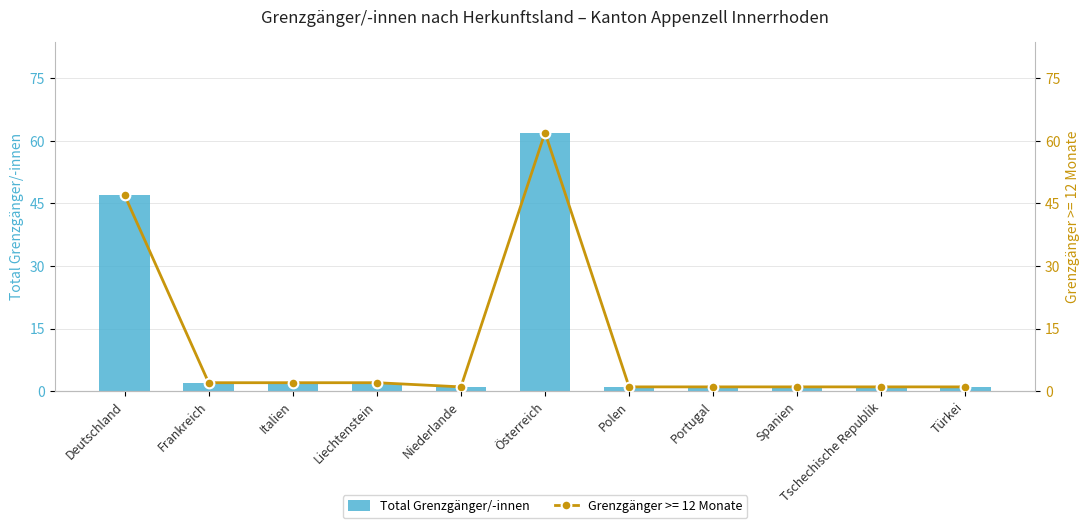

The chart shows a value of 87 at Österreich. True or false?

False